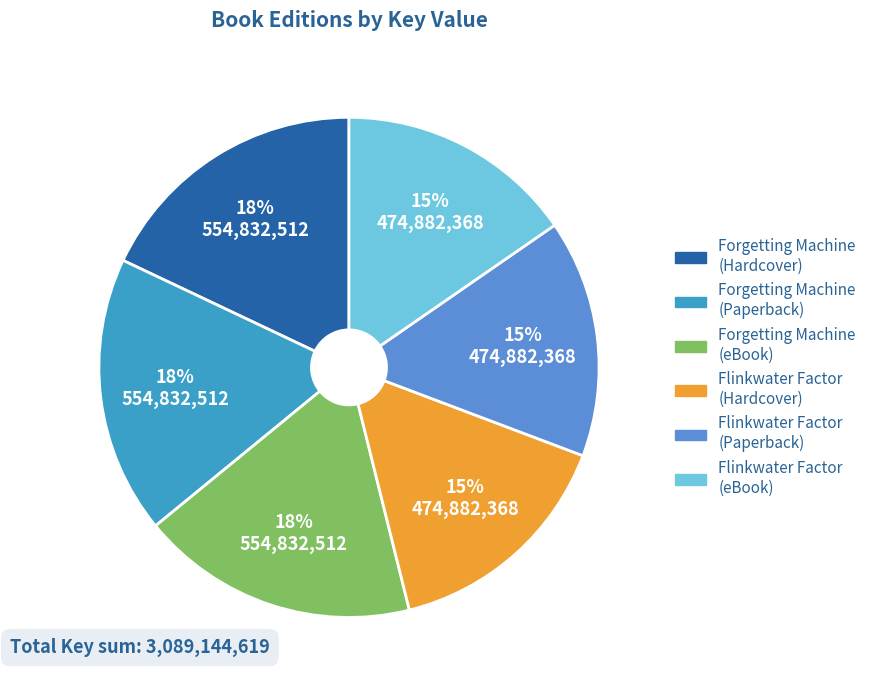

Is there any slice that represents more than half of the pie?

No